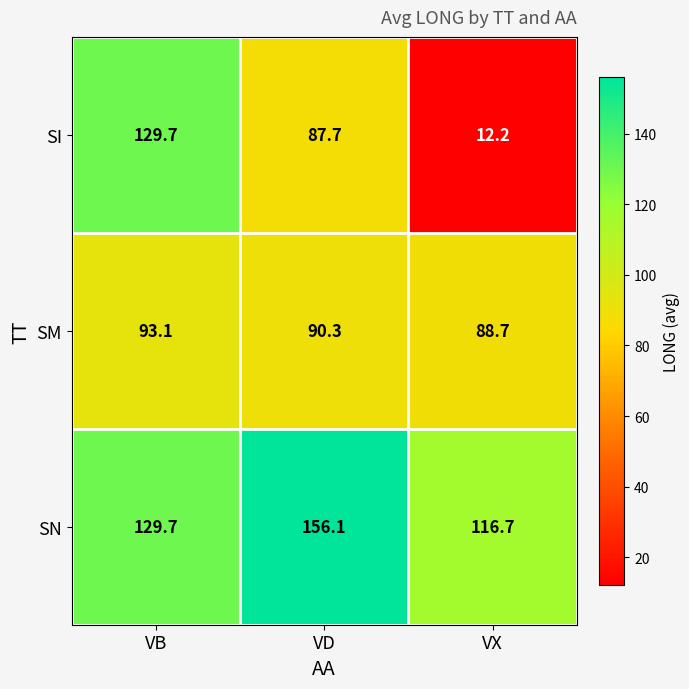

What is the highest value of the SN series?

156.1